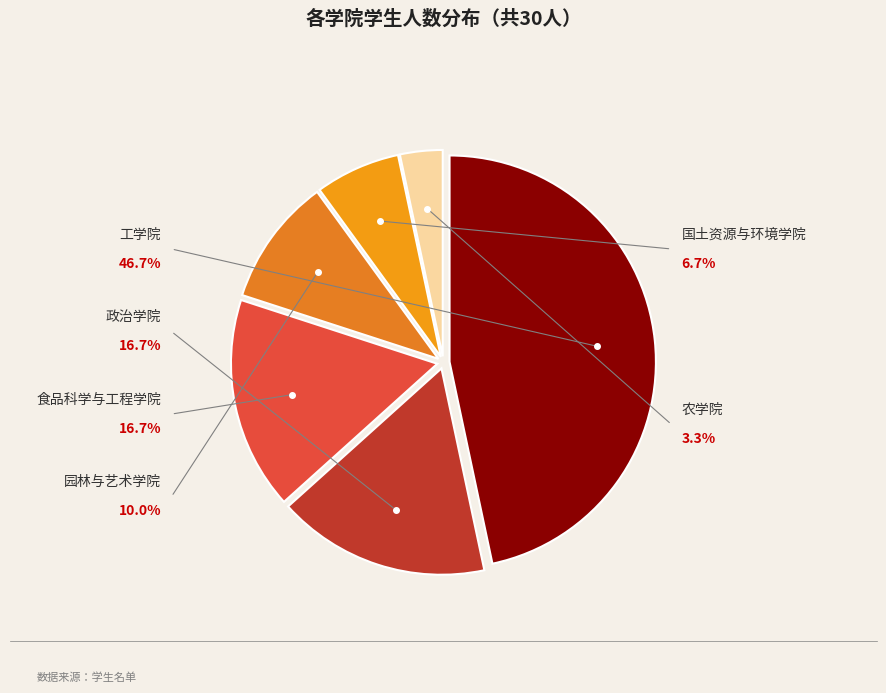

What percentage is the 国土资源与环境学院 slice, to the nearest percent?

7%